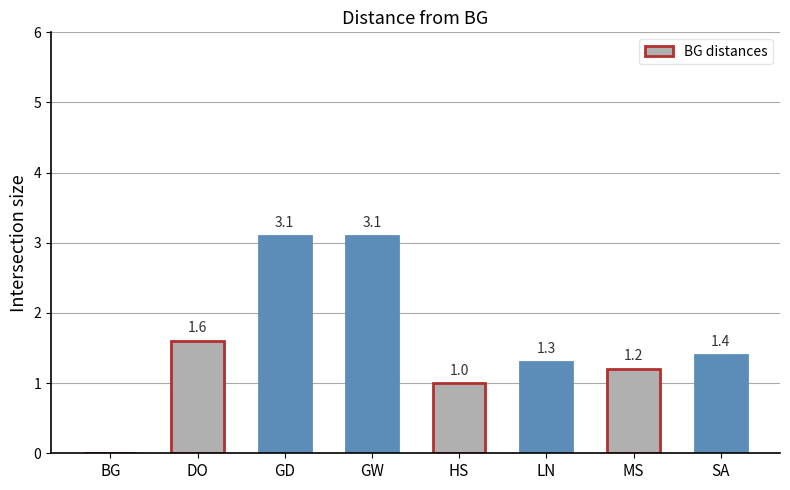

Reading left to right, list all the values displayed in this chart.

BG=0.0	DO=1.6	GD=3.1	GW=3.1	HS=1.0	LN=1.3	MS=1.2	SA=1.4